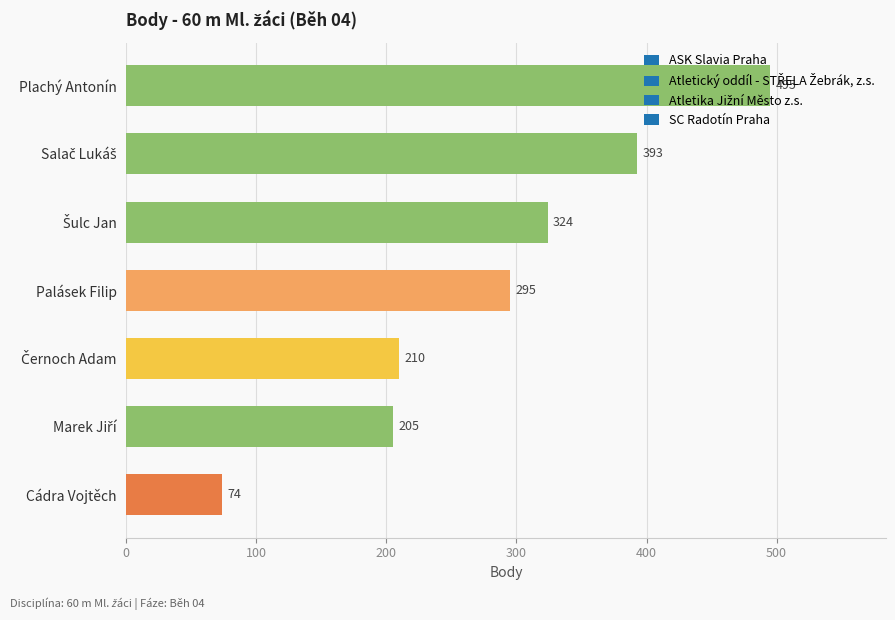

What is the label of the 4th bar from the bottom?

Palásek Filip